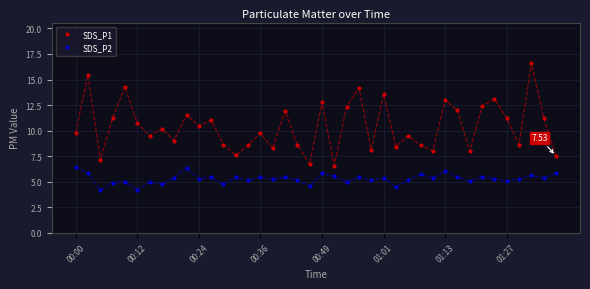

Which series has the widest spread of values?

SDS_P1